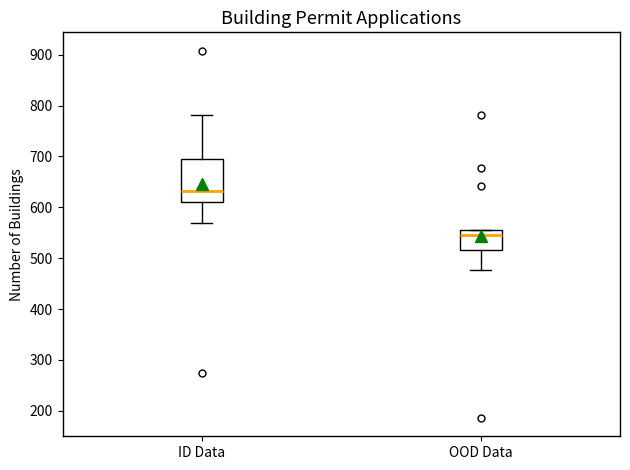

Which box is the tallest, from its lower edge to its upper edge?

ID Data